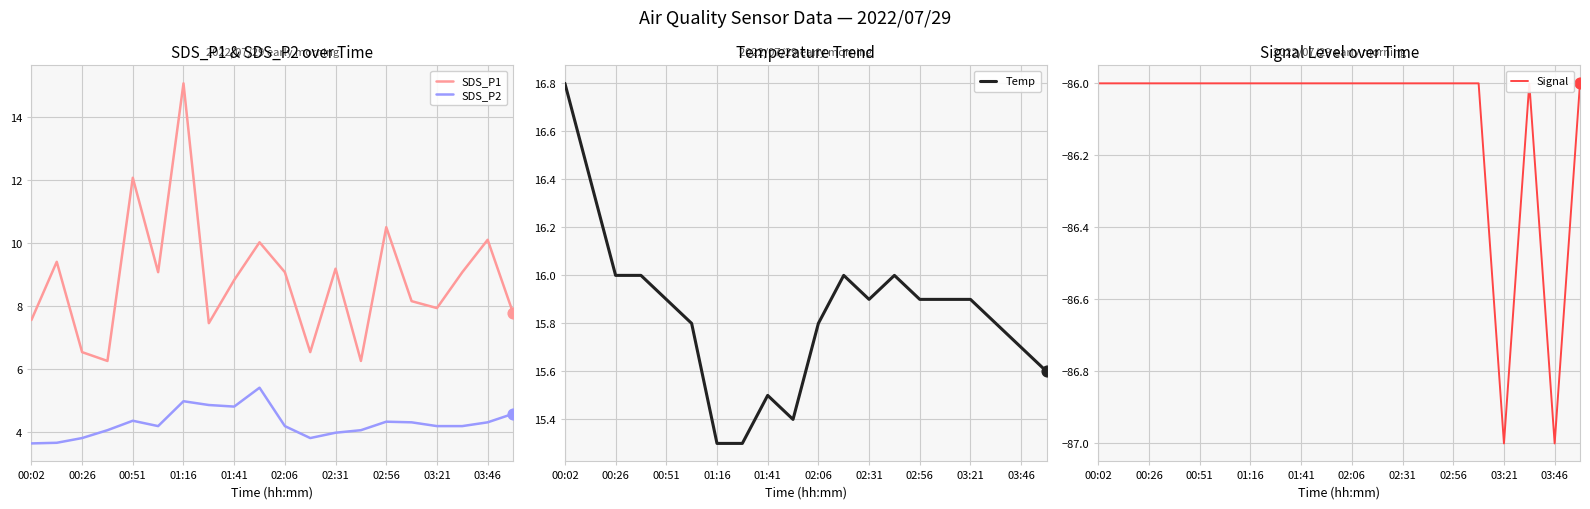

What is the highest value of the SDS_P2 series?

5.4